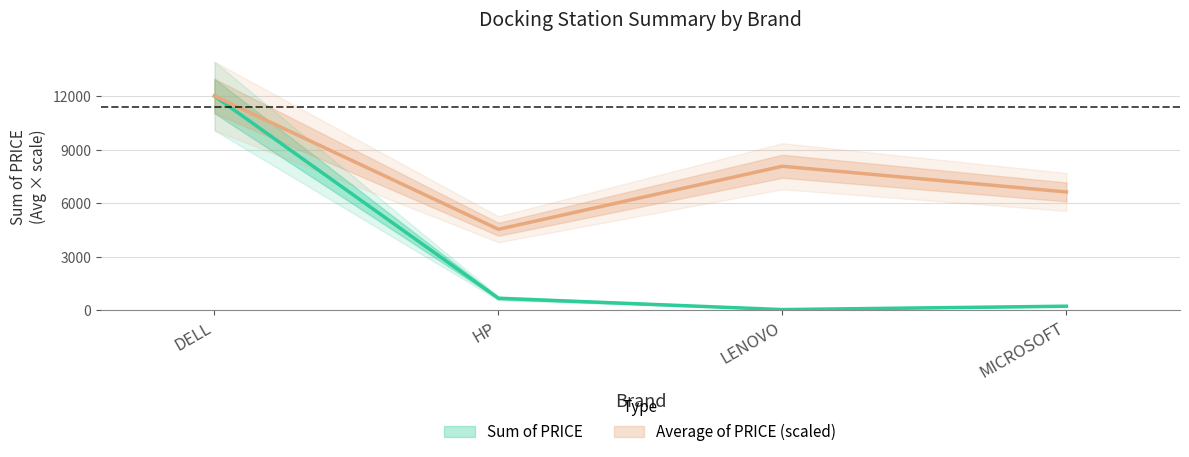

Which series has the widest spread of values?

Sum of PRICE